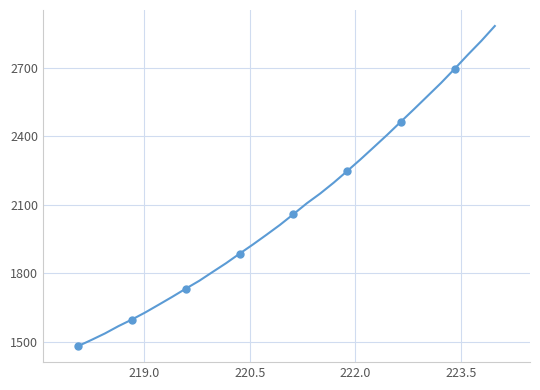

What is the smallest value displayed?

1479.8